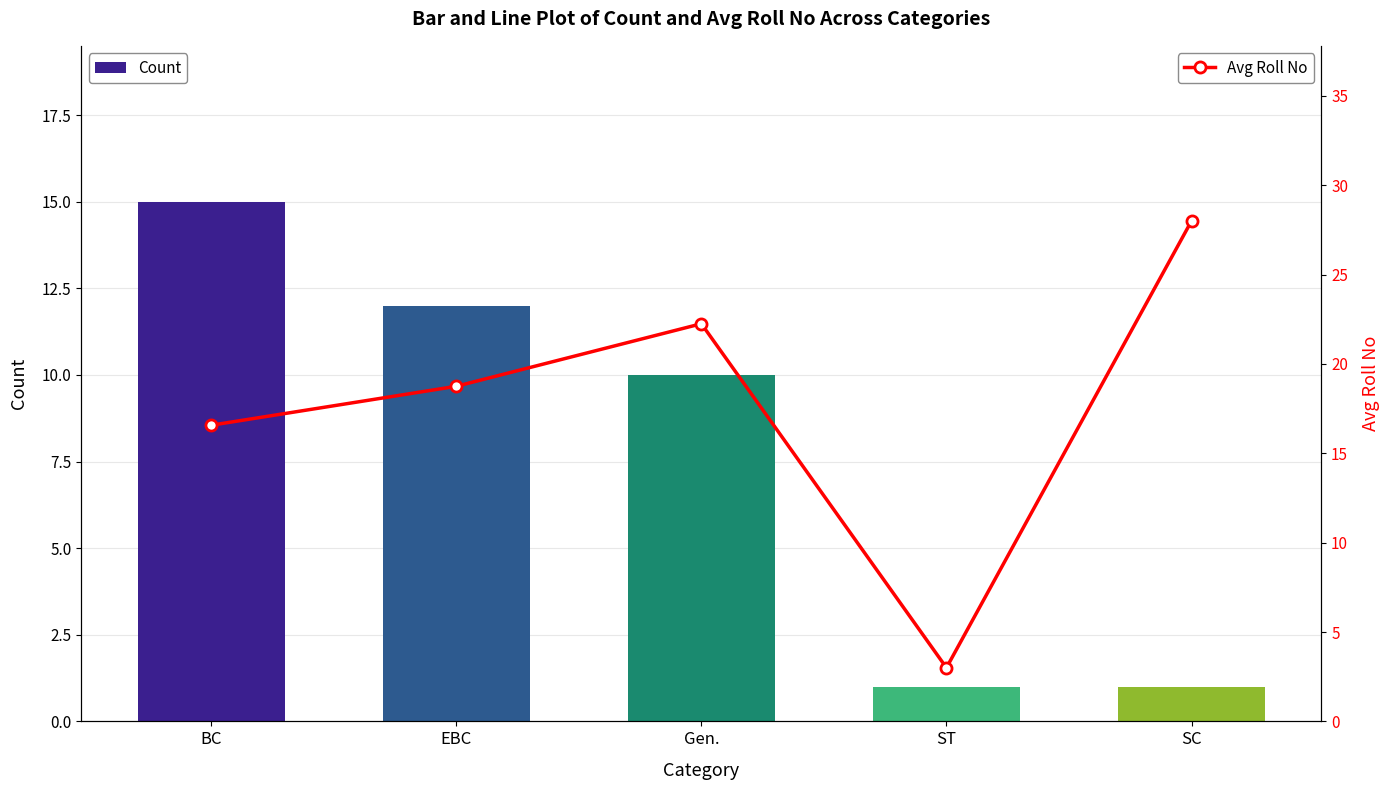

Is the value of Avg Roll No at SC greater than the value of Count at SC?

Yes